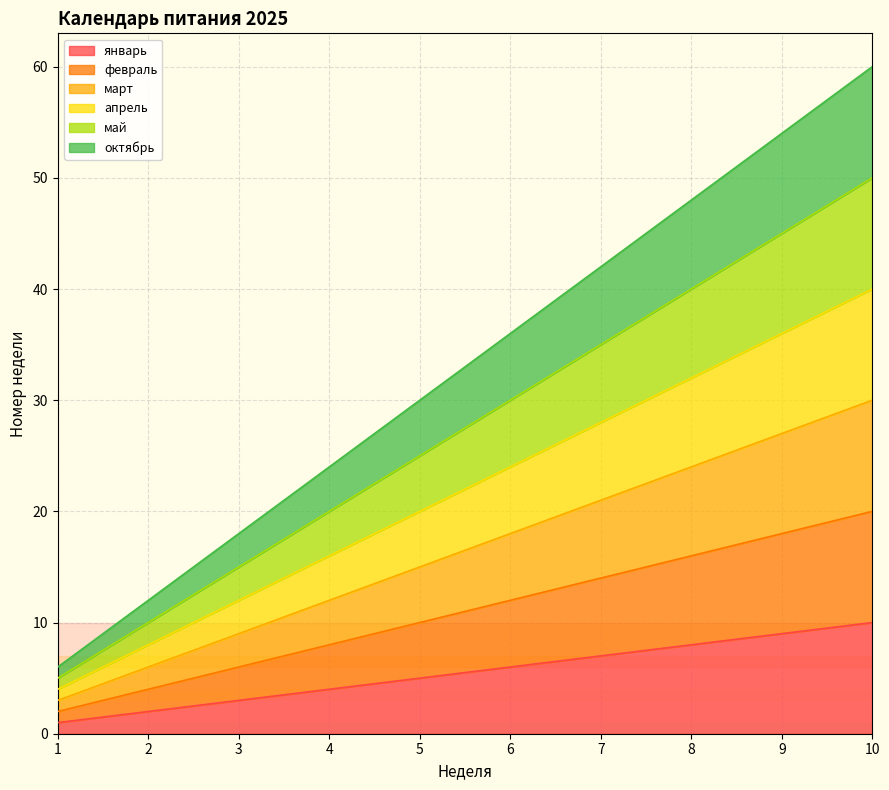

Reading left to right, extract all data points from this chart.

январь: 1	2	3	4	5	6	7	8	9	10
февраль: 2	4	6	8	10	12	14	16	18	20
март: 3	6	9	12	15	18	21	24	27	30
апрель: 4	8	12	16	20	24	28	32	36	40
май: 5	10	15	20	25	30	35	40	45	50
октябрь: 6	12	18	24	30	36	42	48	54	60